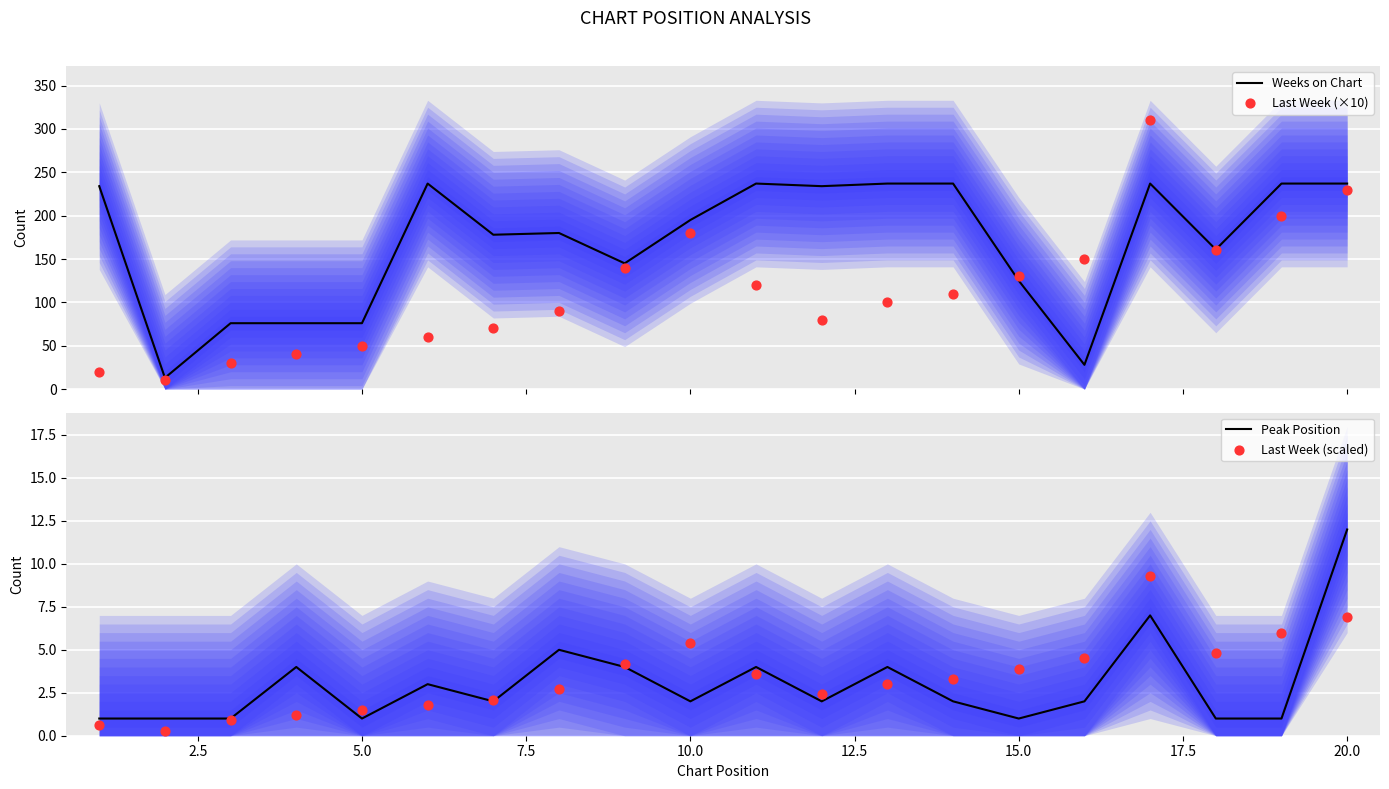

Which series has the largest Y range (max minus min)?

Last Week (×10)